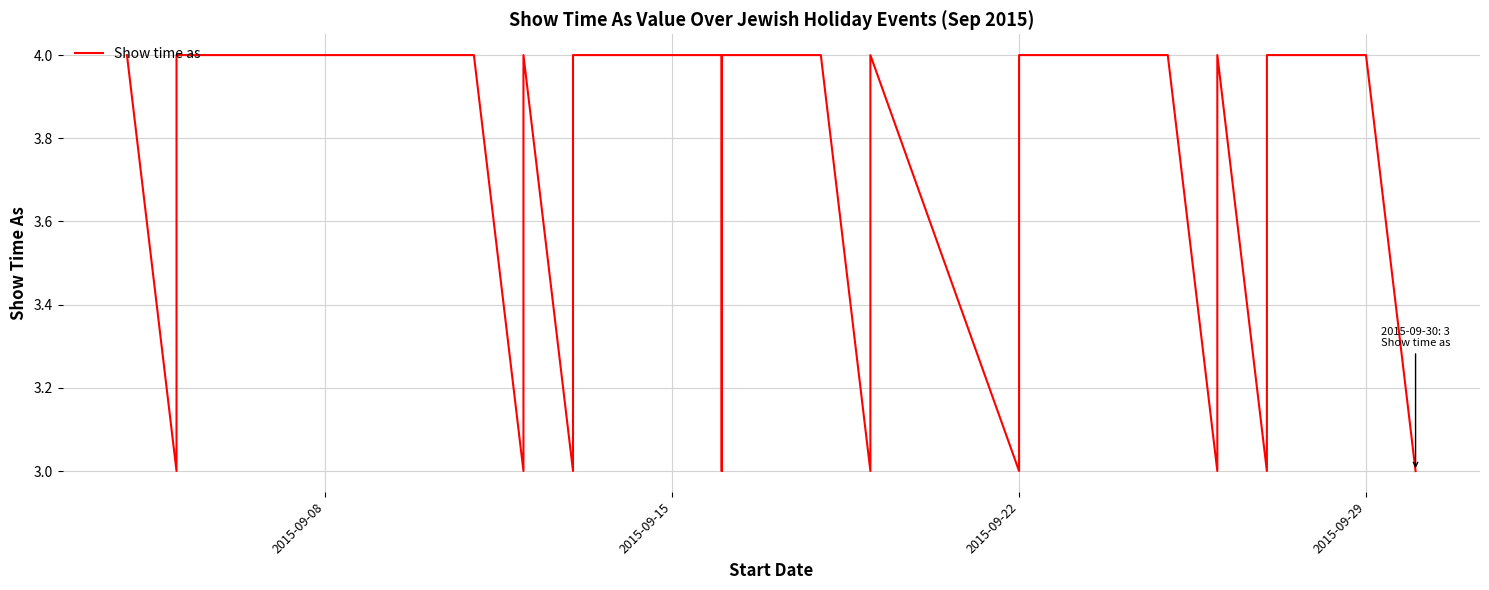

What is the difference between the maximum and second lowest values?

1